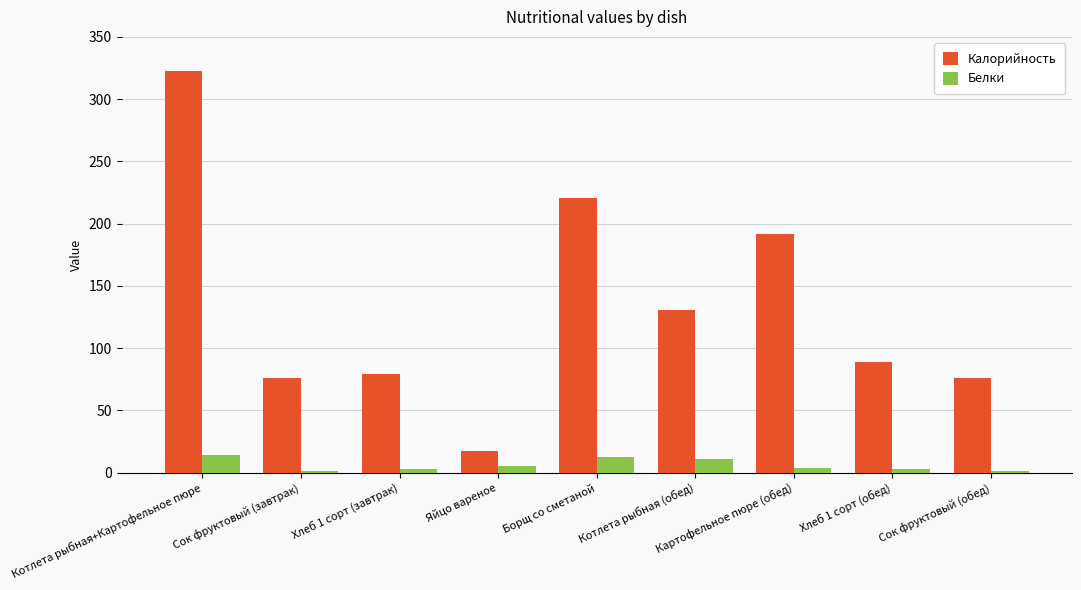

At which category is the sum across all series the highest?

Котлета рыбная+Картофельное пюре